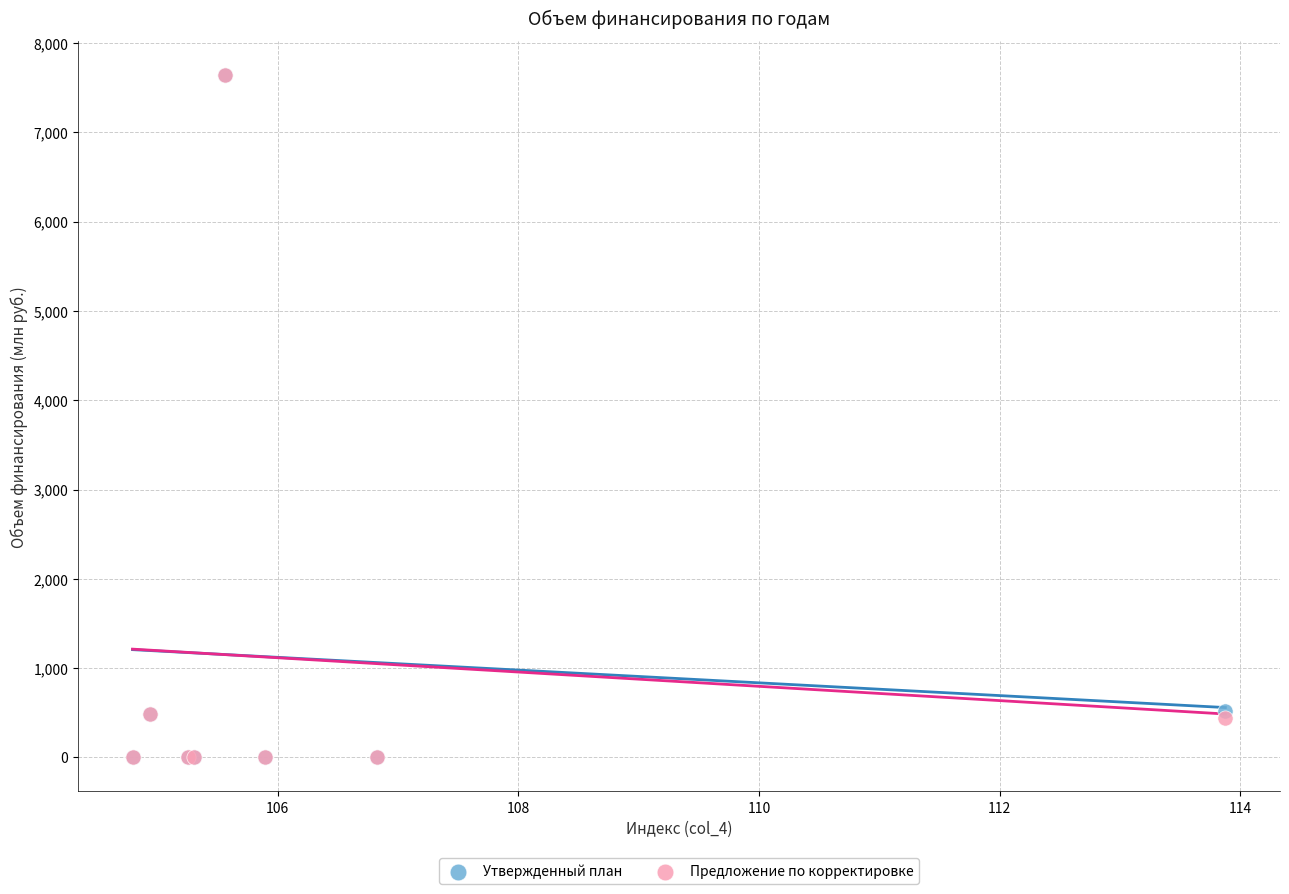

What are all the series names shown in the legend?

Утвержденный план, Предложение по корректировке